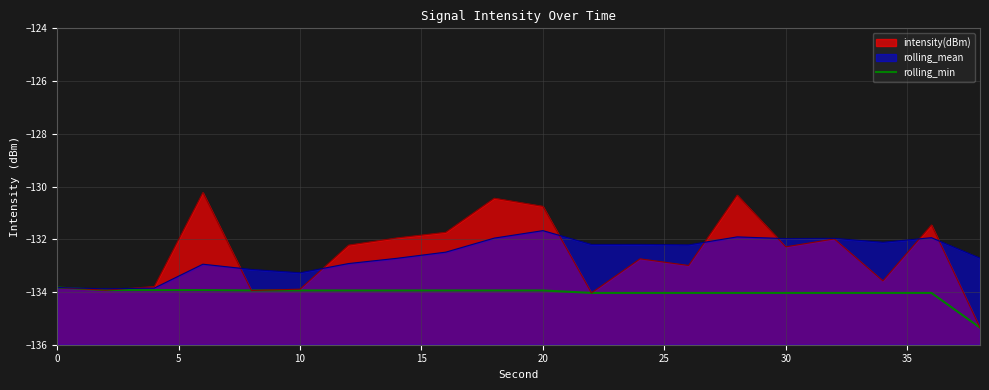

True or false: the data has more than 1 interior local peaks.

False